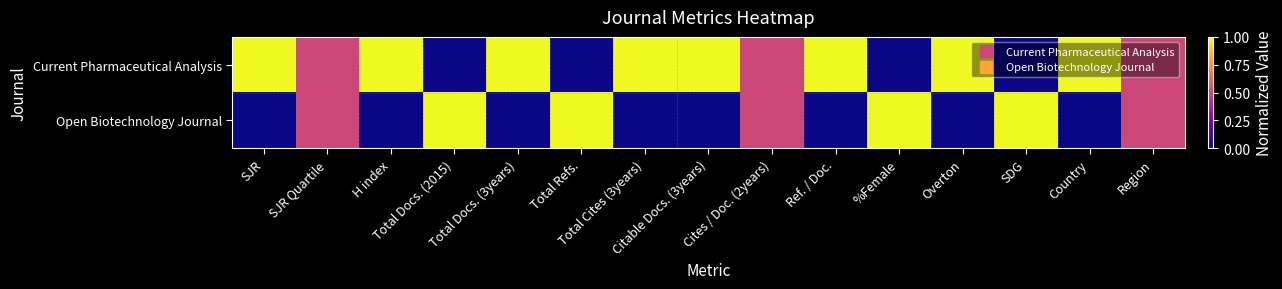

What is the spread (max minus min) of values at Total Cites (3years)?

1.0